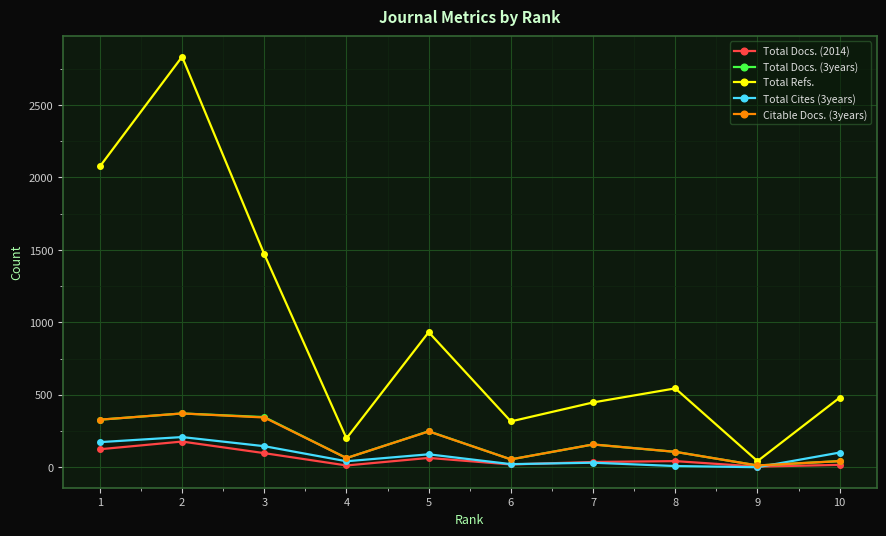

What is the maximum value shown in the chart?

2833